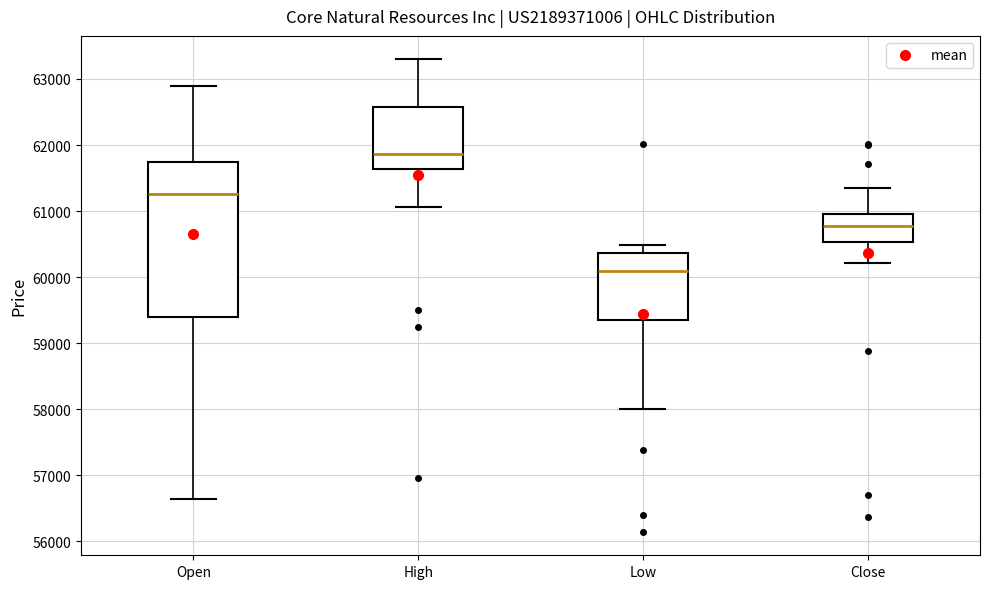

Reading left to right, read every box against the y-axis: the position of its median line, the range the box covers, and the ends of its whiskers. The values are not printed on the chart, so give them approximately, as read against the axis.

Open: median 61300, box 59400 to 61700, whiskers 56600 to 62900
High: median 61900, box 61600 to 62600, whiskers 61100 to 63300
Low: median 60100, box 59400 to 60400, whiskers 58000 to 60500
Close: median 60800, box 60500 to 61000, whiskers 60200 to 61400